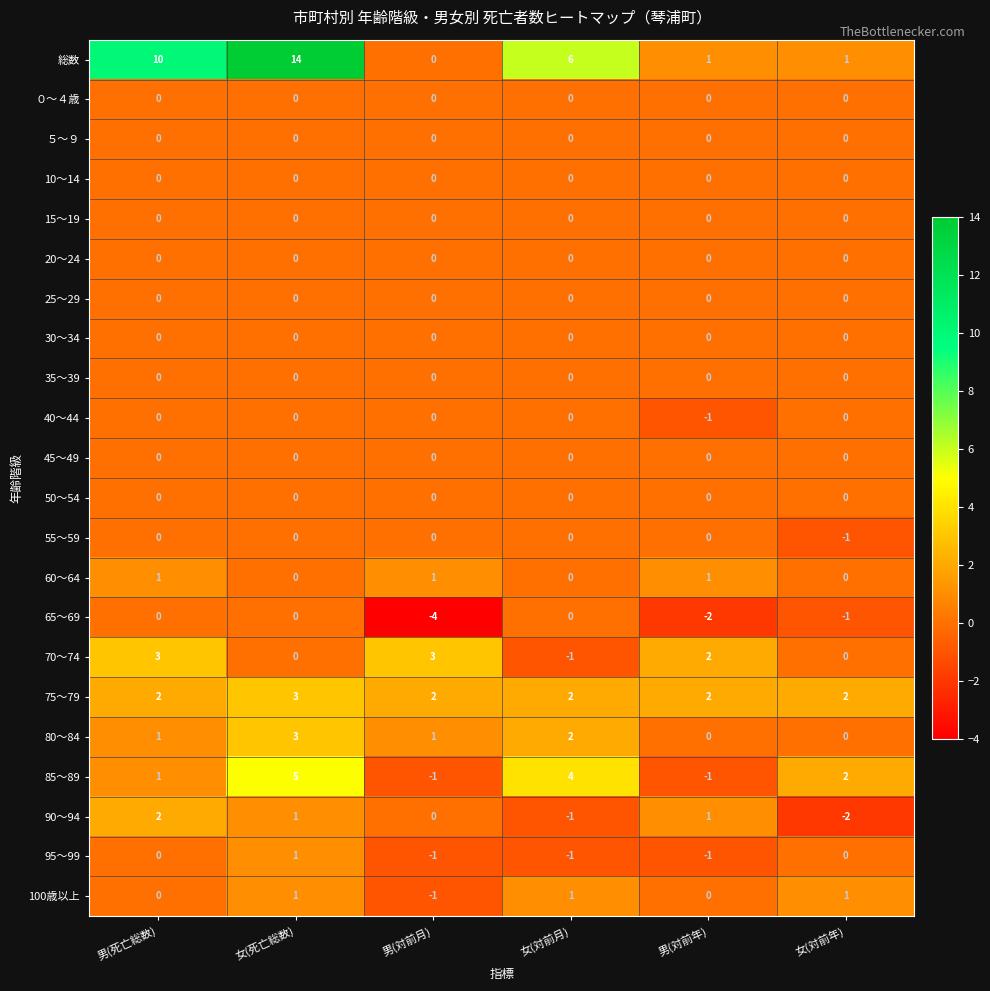

Where is 85～89 nearest to the value 2?

女(対前年)